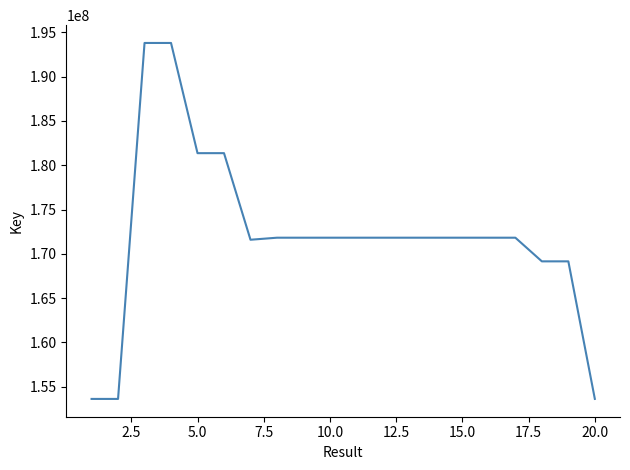

Does the chart display data point markers on the line(s)?

No